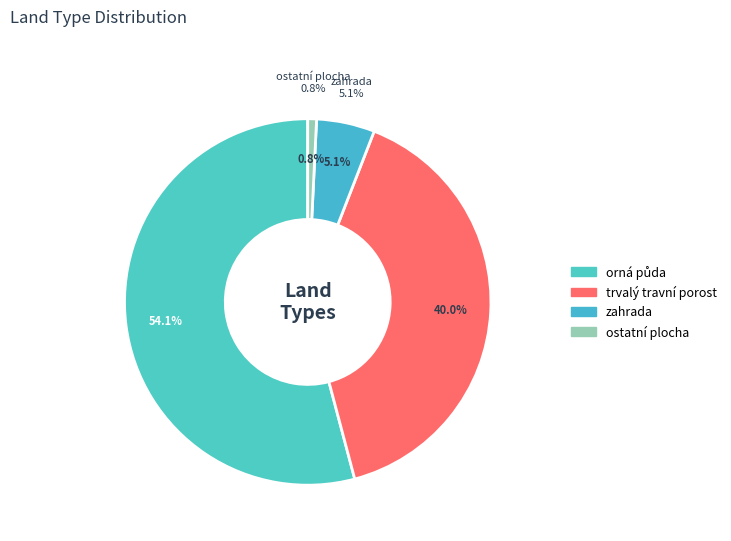

Which has a higher value, orná půda or ostatní plocha?

orná půda